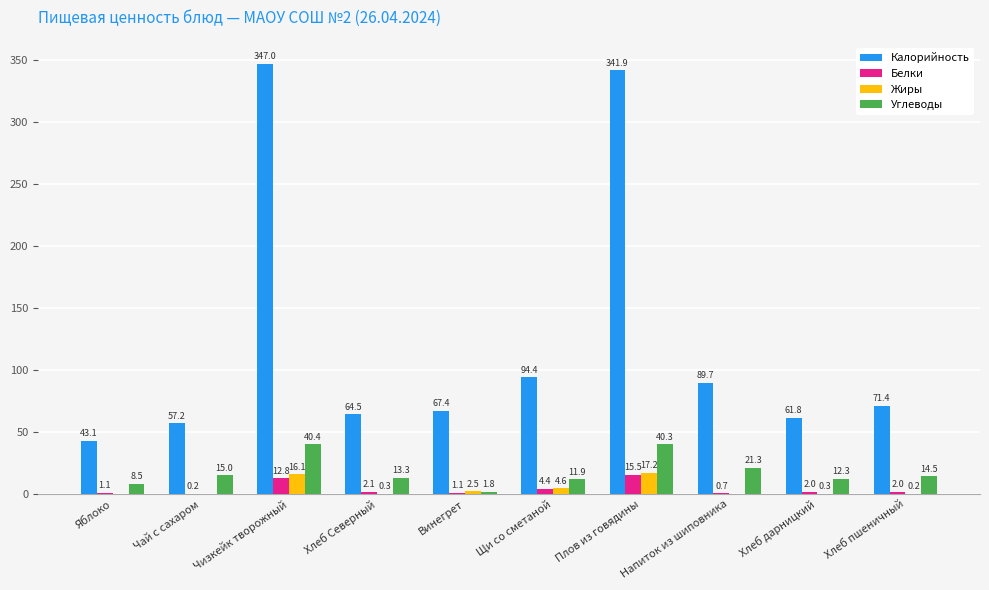

True or false: Белки has a value of 27.2 at Плов из говядины.

False